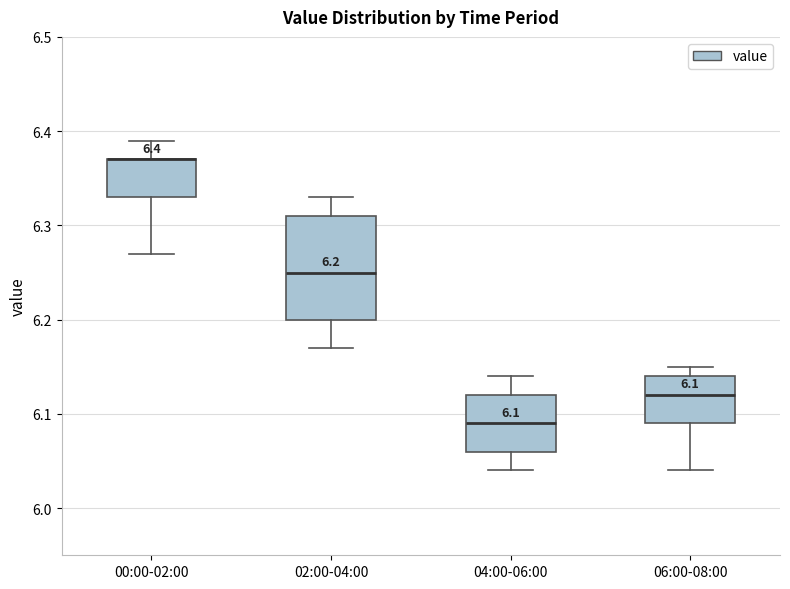

Which box is the tallest, from its lower edge to its upper edge?

02:00-04:00